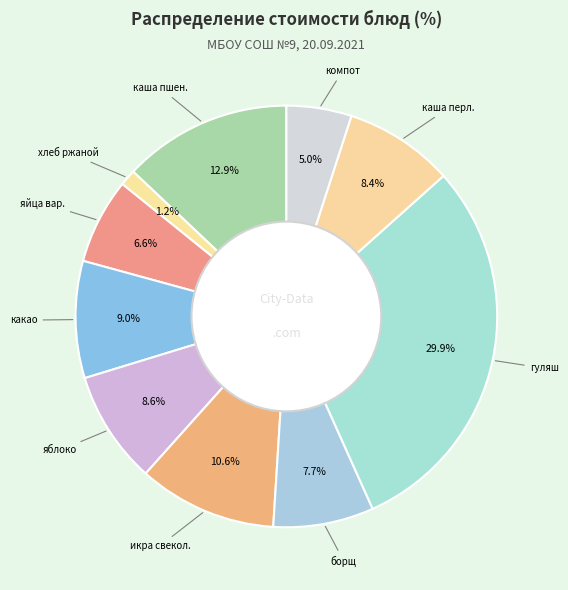

To the nearest percent, what is the difference between the largest and smallest slice percentages?

29%